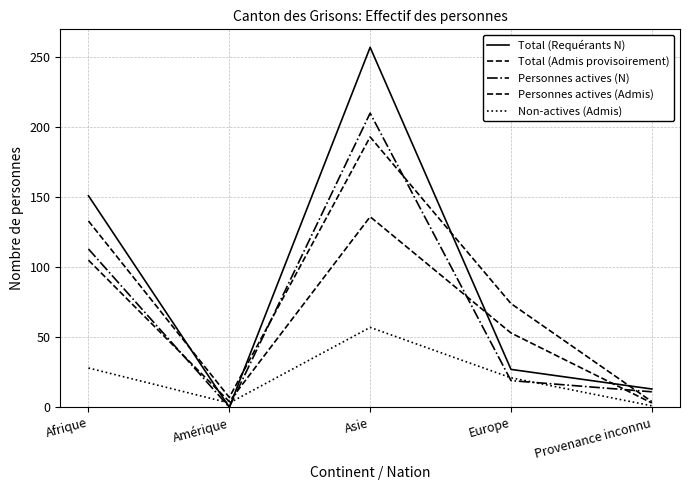

What is the difference between the maximum and minimum values in the Non-actives (Admis) series?

56